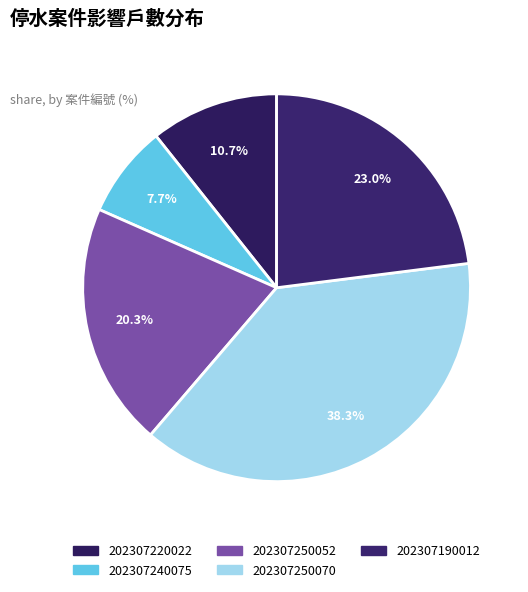

To the nearest percent, what percentage of the pie is 202307250052?

20%